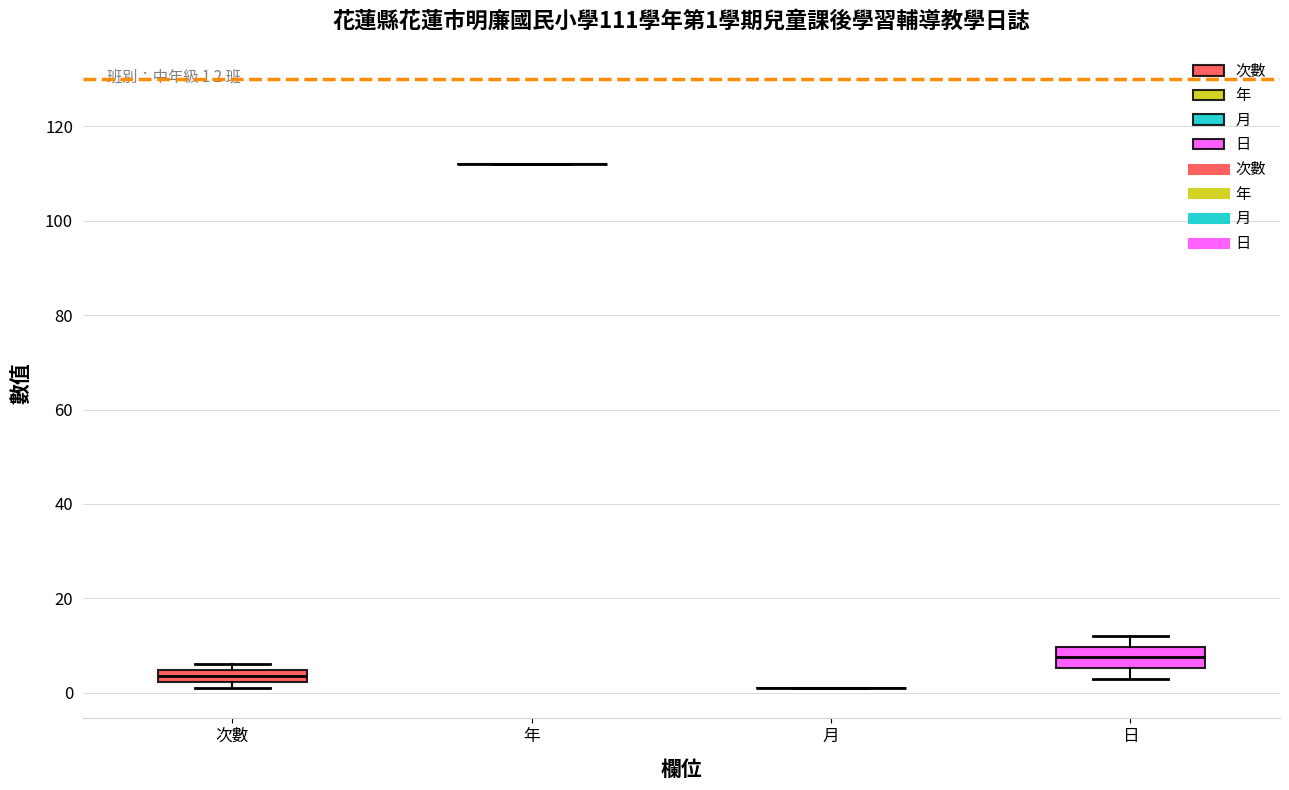

Which box is the tallest, from its lower edge to its upper edge?

日